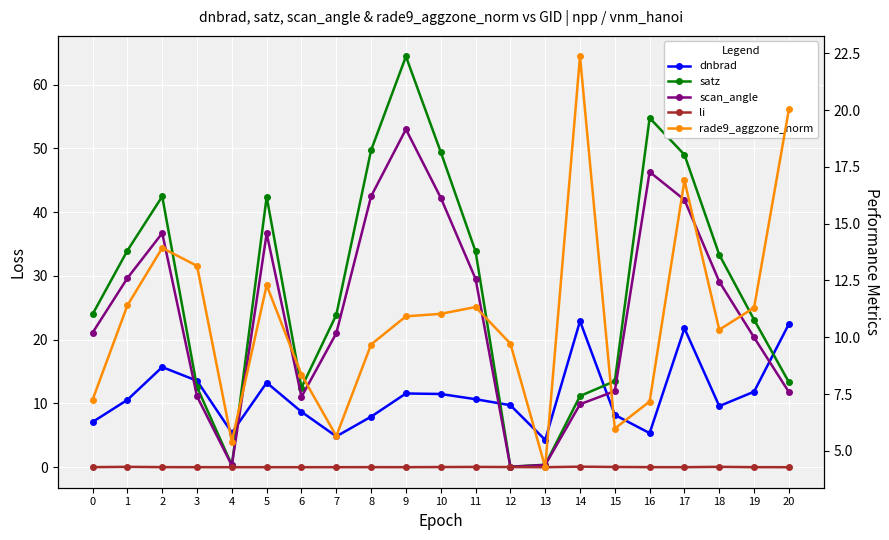

True or false: scan_angle has a value of 29.6 at 1.

True